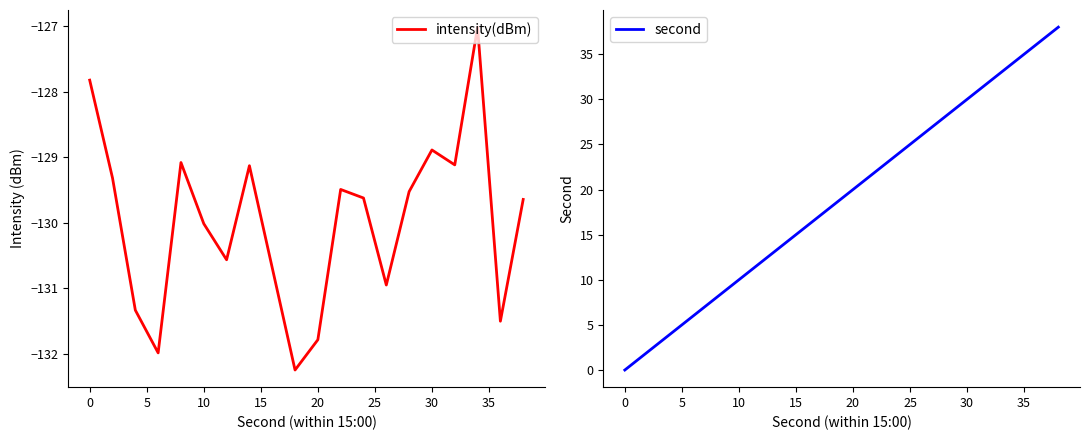

How many values in second are above zero?

19